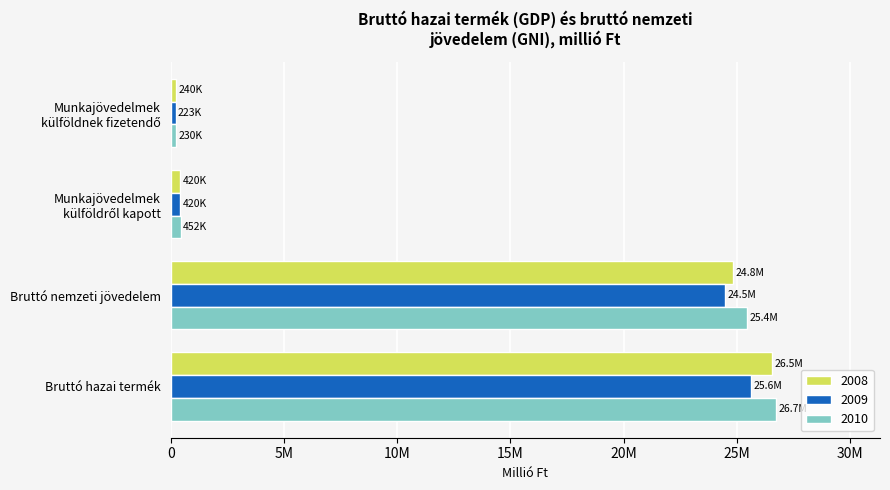

What are all the series names shown in the legend?

2008, 2009, 2010